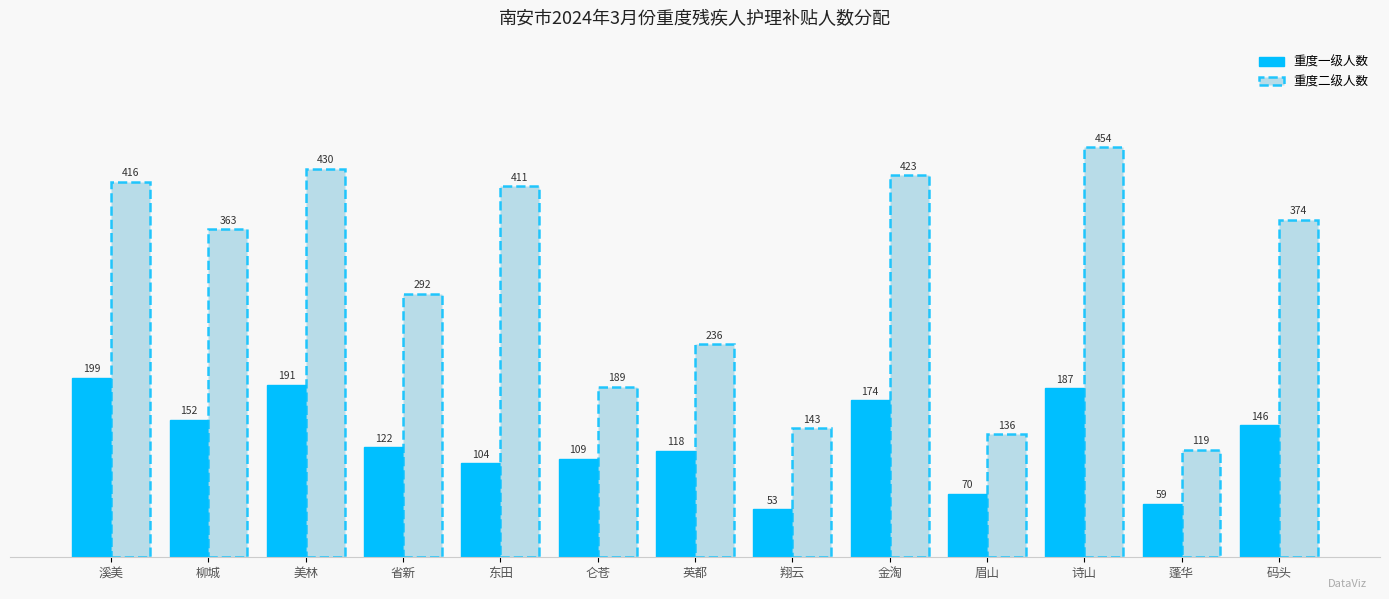

Which series has the largest total across all categories?

重度二级人数